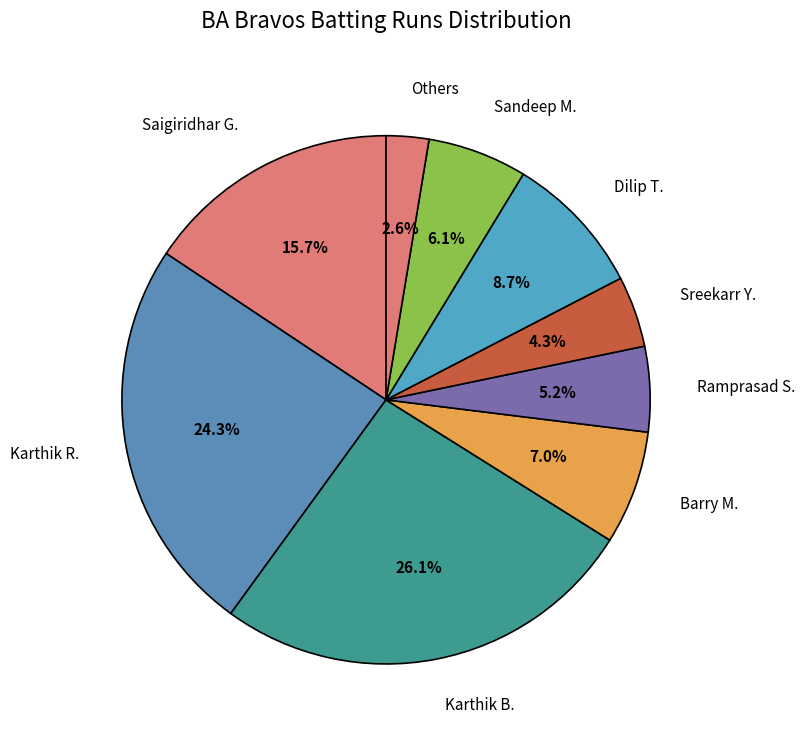

Is there any slice that represents more than half of the pie?

No